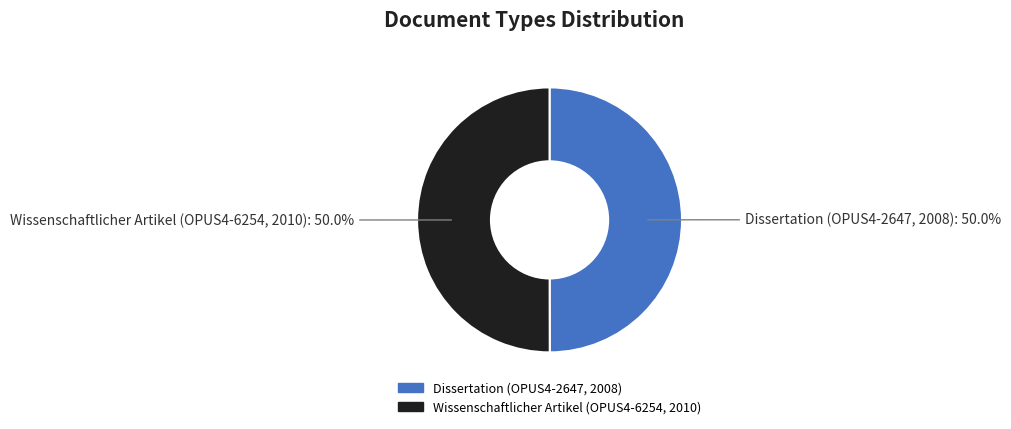

Approximately how many times larger is the value at Dissertation (OPUS4-2647, 2008) compared to Wissenschaftlicher Artikel (OPUS4-6254, 2010)?

1.0